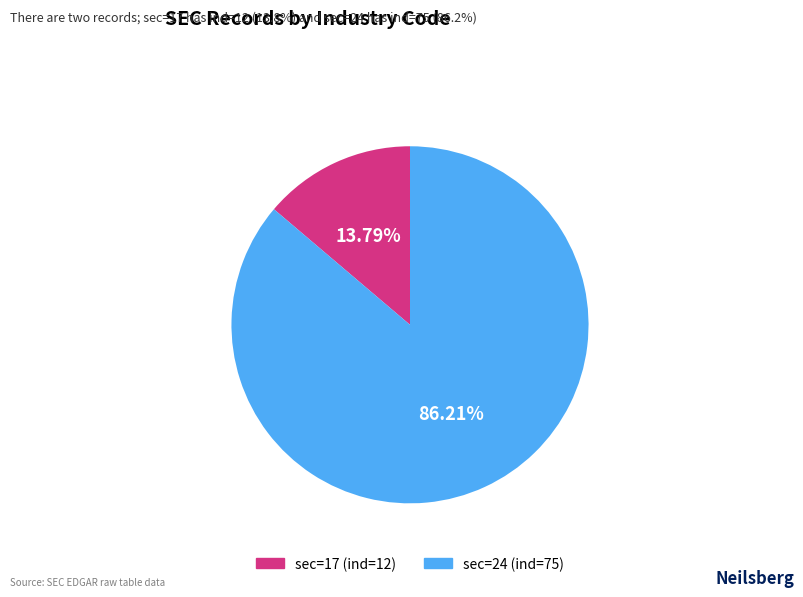

Does any single category account for the majority?

Yes